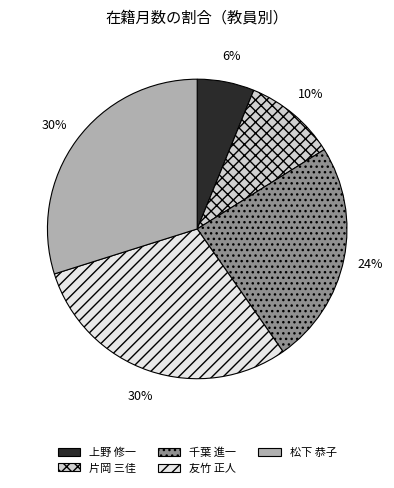

To the nearest percent, what is the difference between the largest and smallest slice percentages?

24%